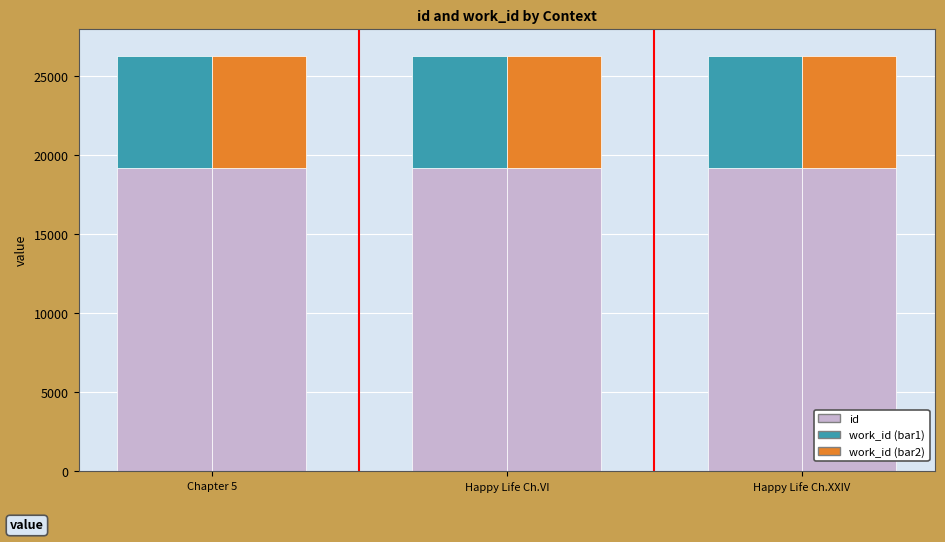

How many data points in id are less than 19191?

1